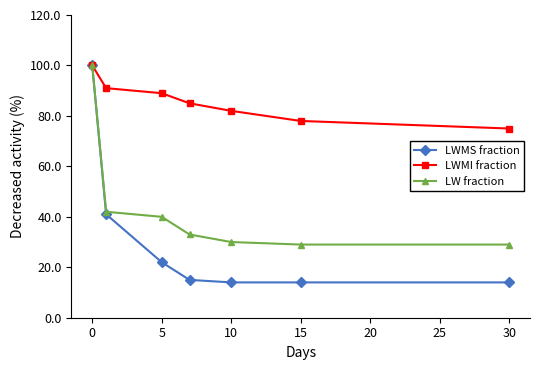

How many values in the LW fraction series are below 33?

3